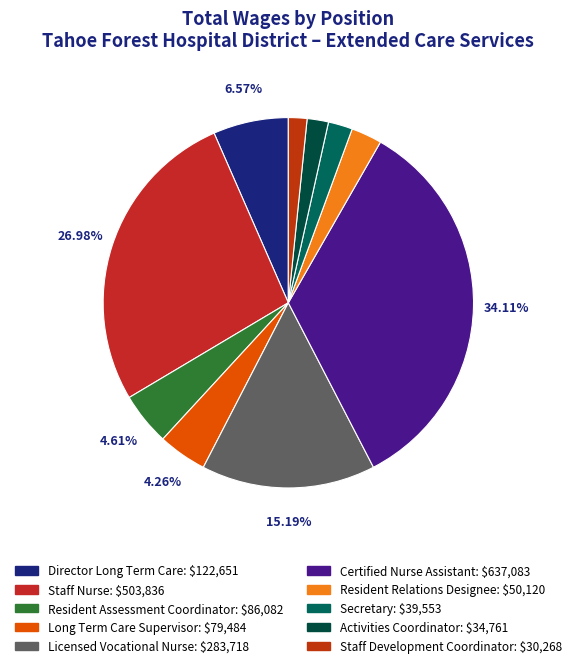

How many slices are in this pie chart?

10